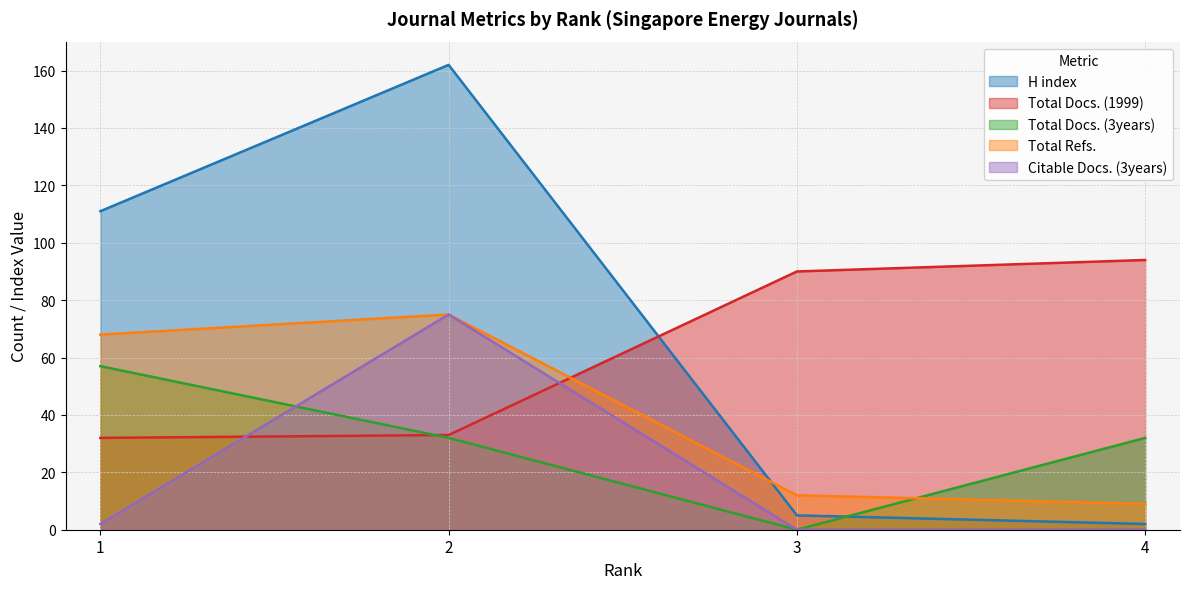

Which series has the largest range (max minus min)?

H index